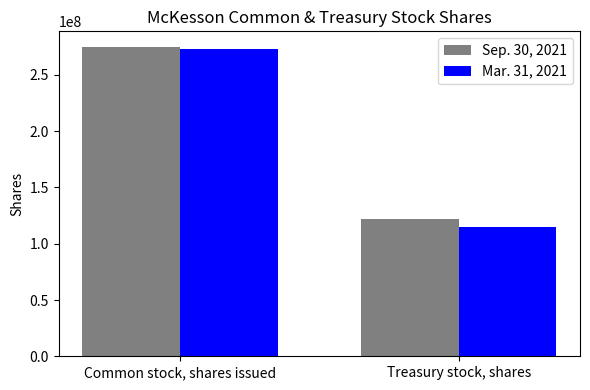

Is the value of Mar. 31, 2021 at Common stock, shares issued greater than the value of Sep. 30, 2021 at Treasury stock, shares?

Yes